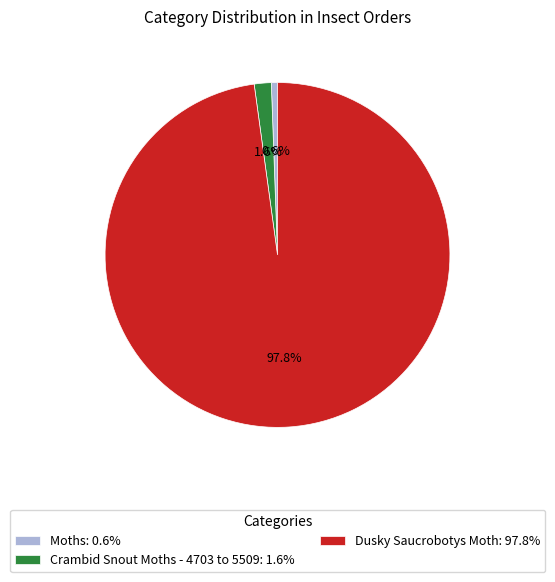

Which slice represents more than half of the pie?

Dusky Saucrobotys Moth